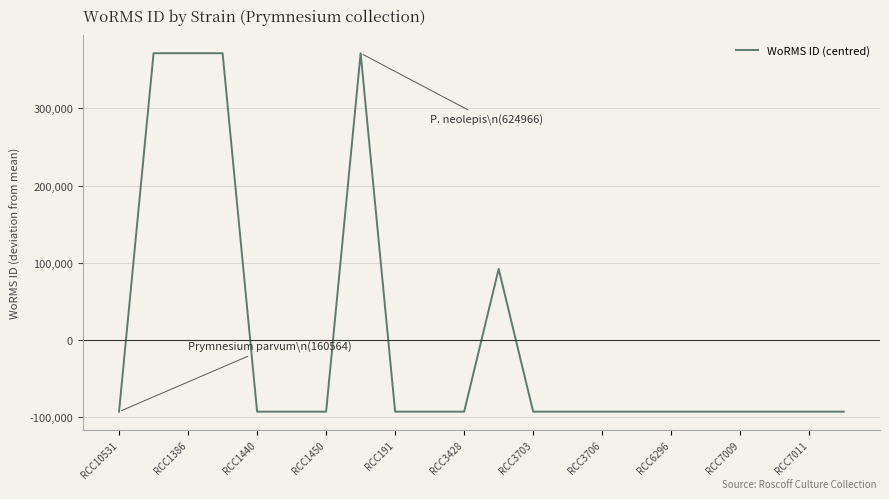

What is the smallest value displayed?

-92845.3